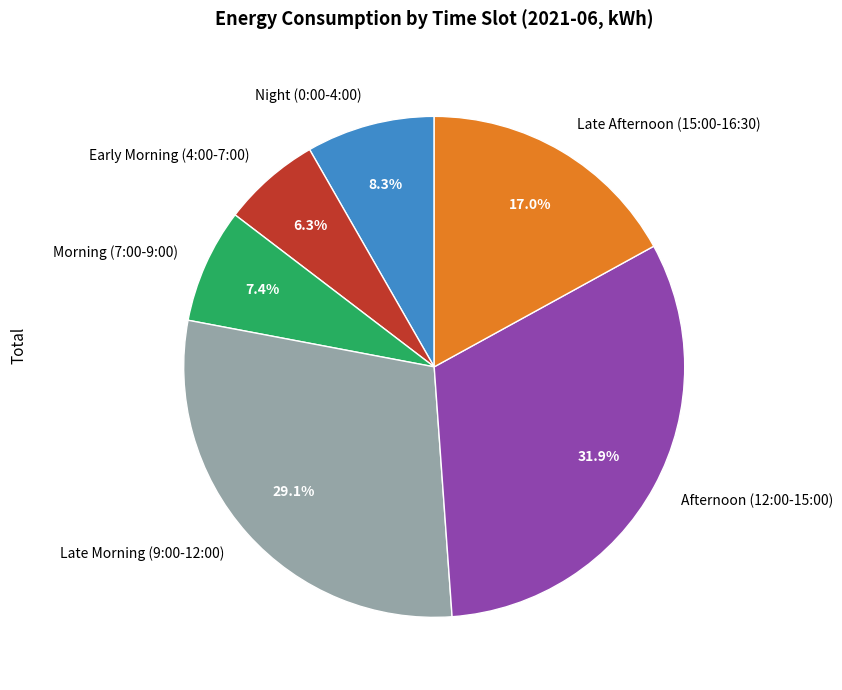

Do Night (0:00-4:00) and Early Morning (4:00-7:00) together represent more than half of the pie?

No